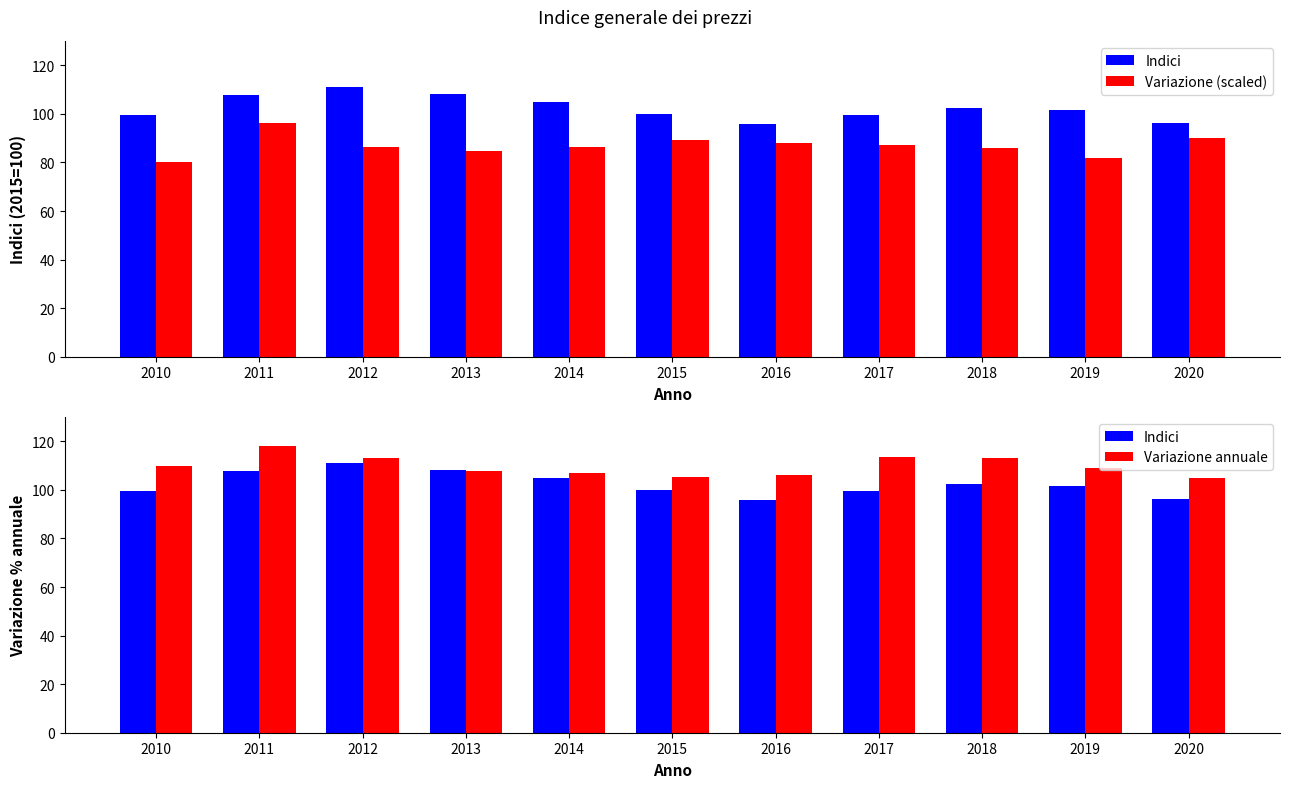

Does the chart contain any negative values?

No